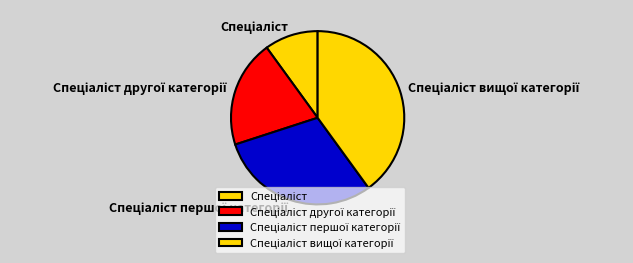

Does any single category account for the majority?

No